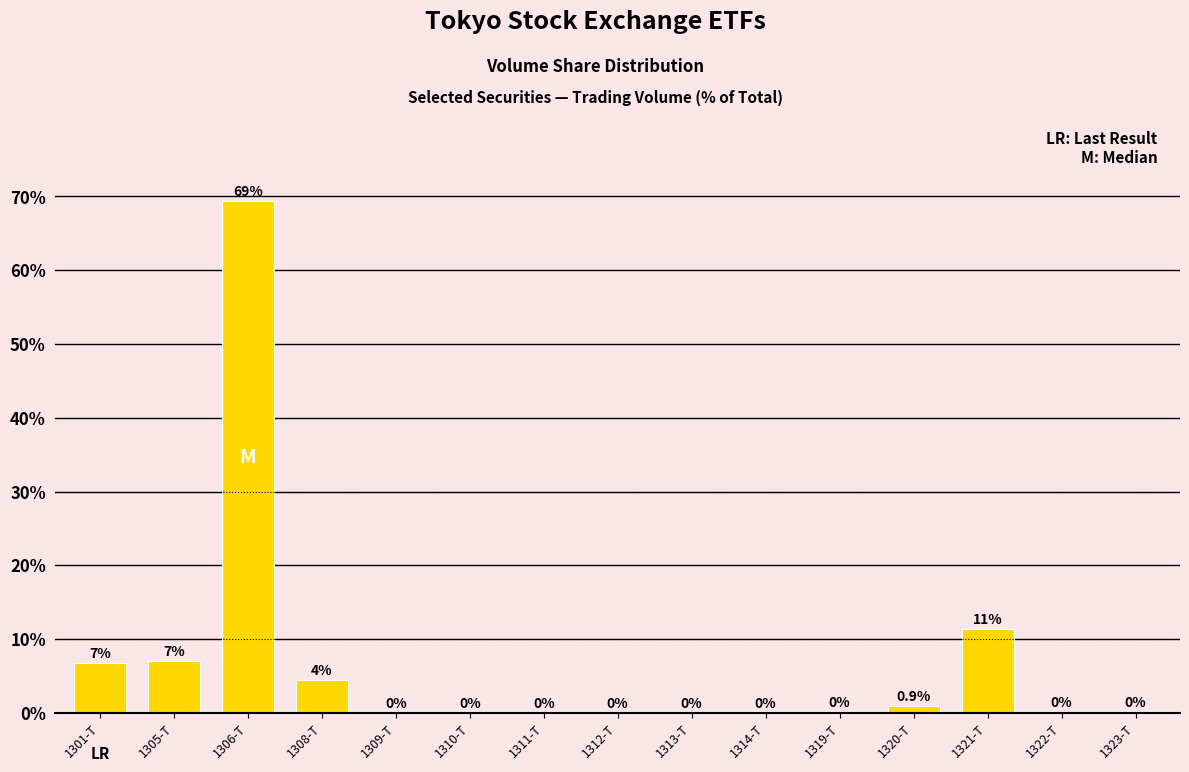

At which label is the value closest to 34?

1321-T